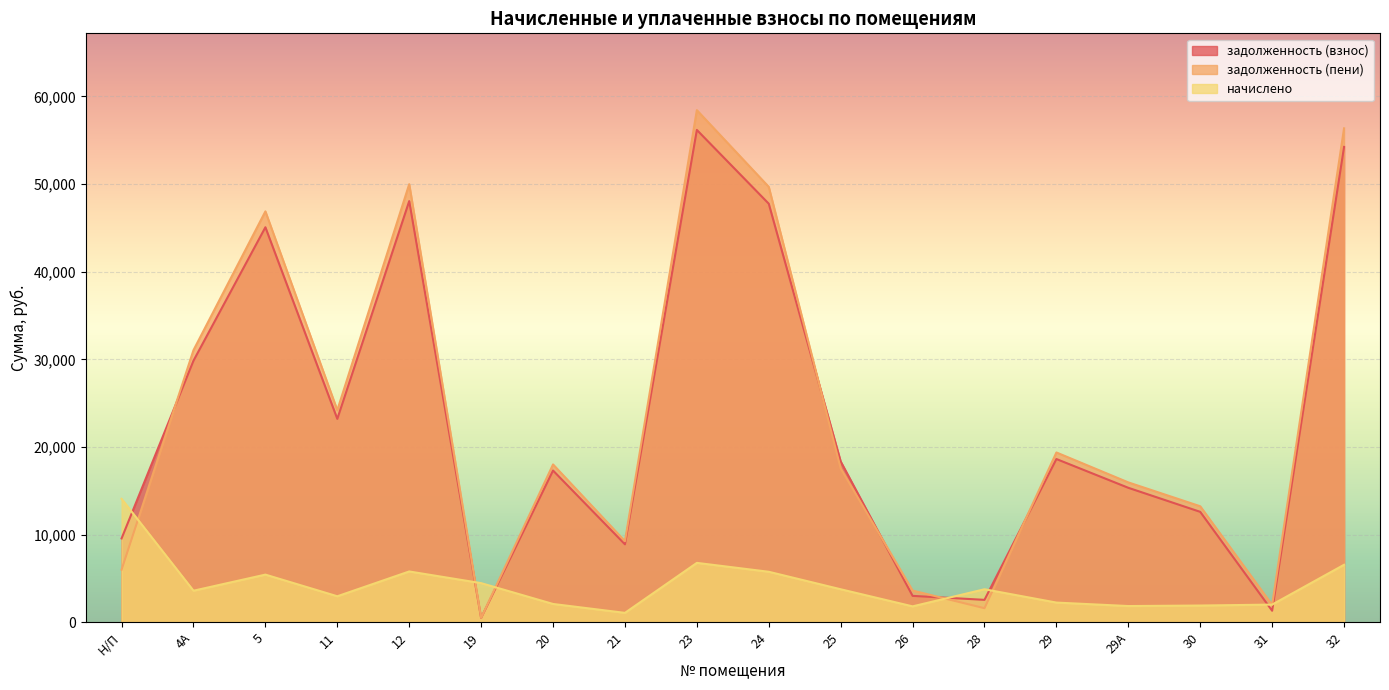

At 4А, list the series in order from largest to smallest.

задолженность (пени), задолженность (взнос), начислено